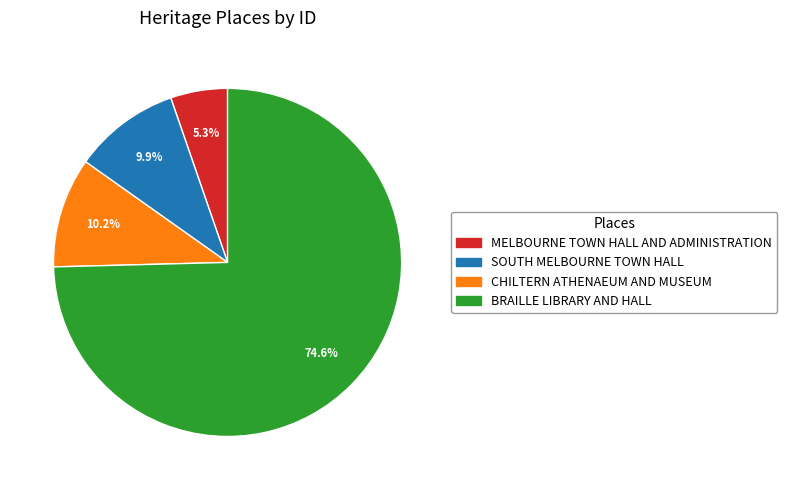

What percentage is NOT represented by BRAILLE LIBRARY AND HALL?

25.4%